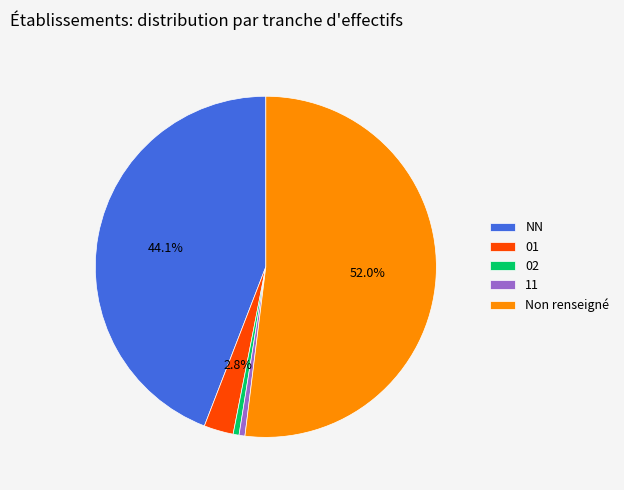

What percentage is the 02 slice, to the nearest percent?

1%